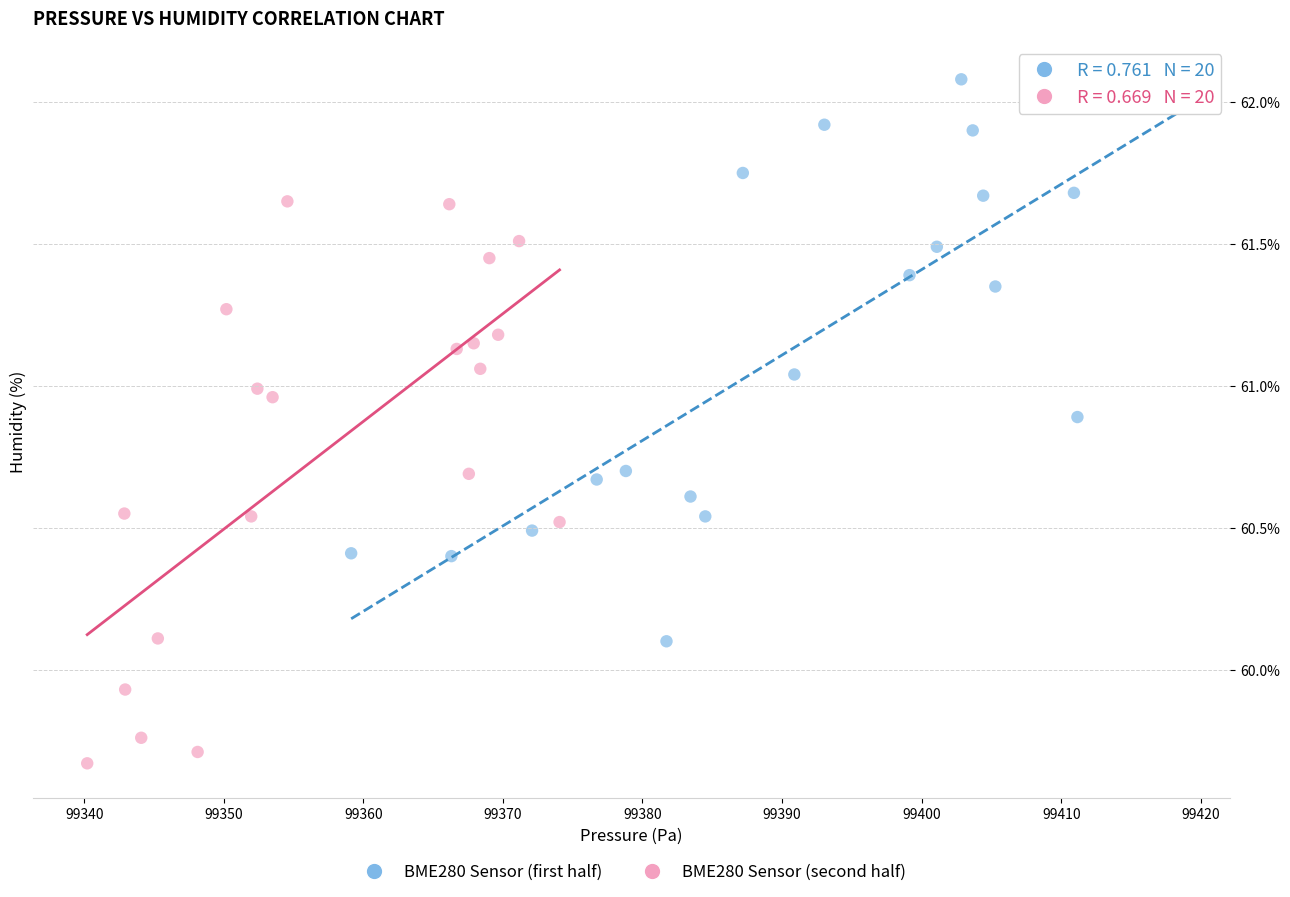

Which series contains the lowest Y value?

BME280 Sensor (second half)